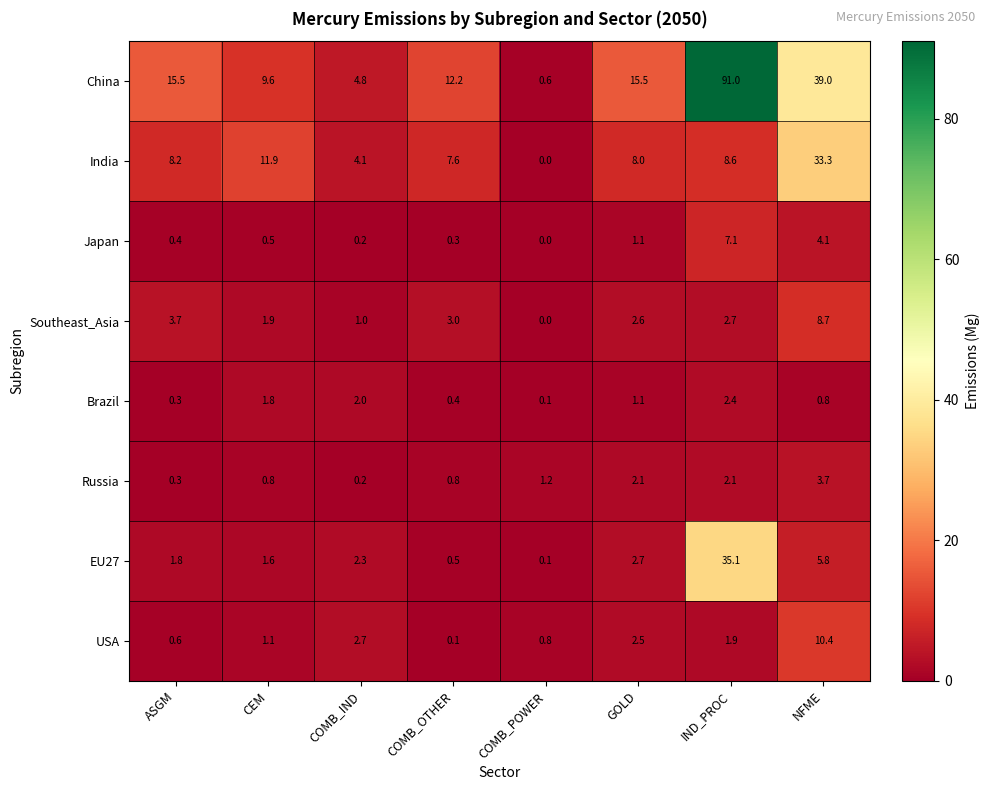

Where does the Southeast_Asia series first go above 2?

ASGM